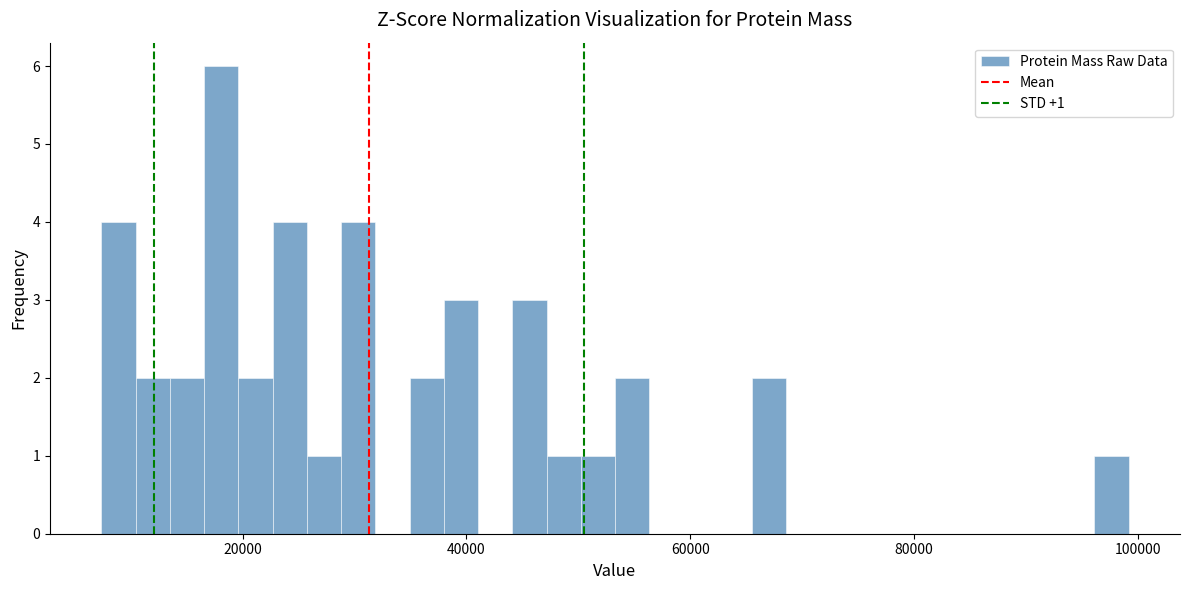

Read against the x-axis, roughly where is the centre of the tallest bar?

18000